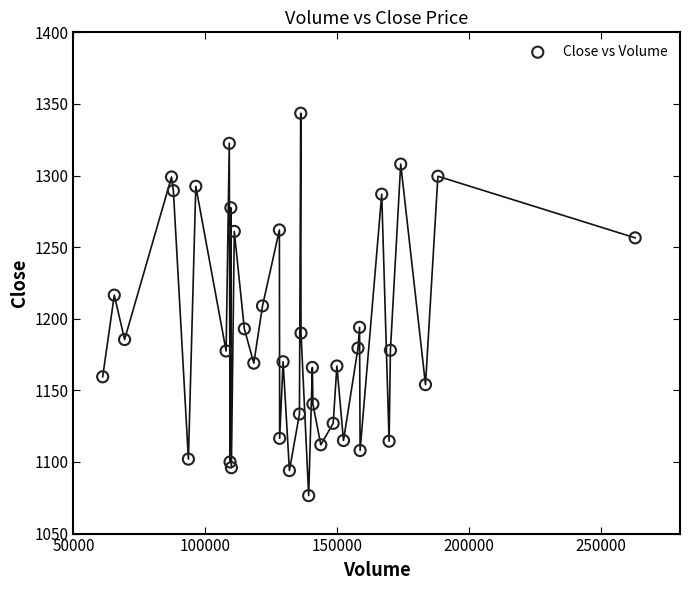

What is the range of X values (max minus min)?

201900.0